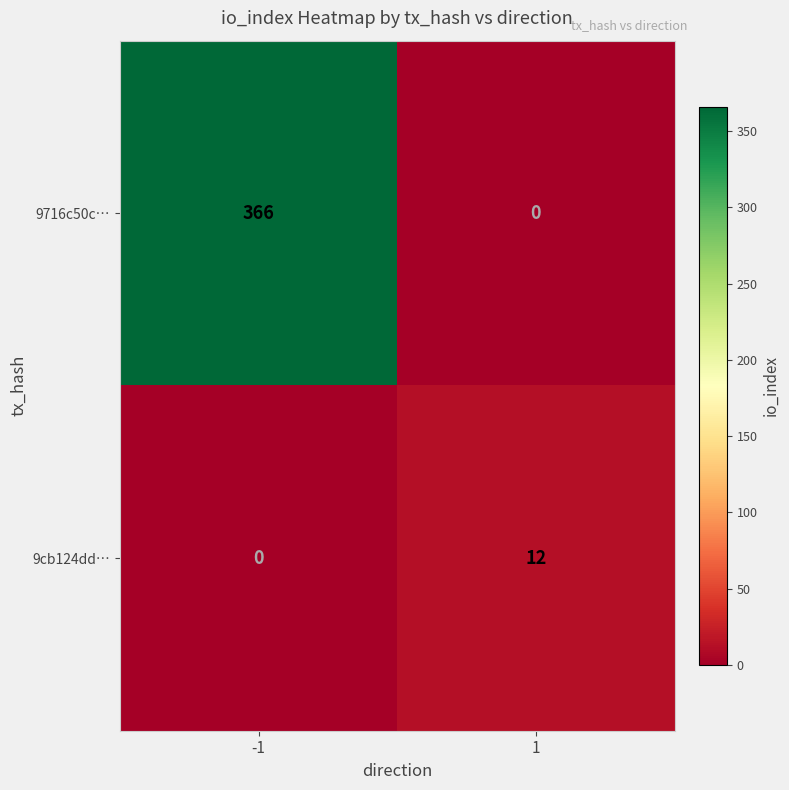

Count the number of data series in this chart.

2